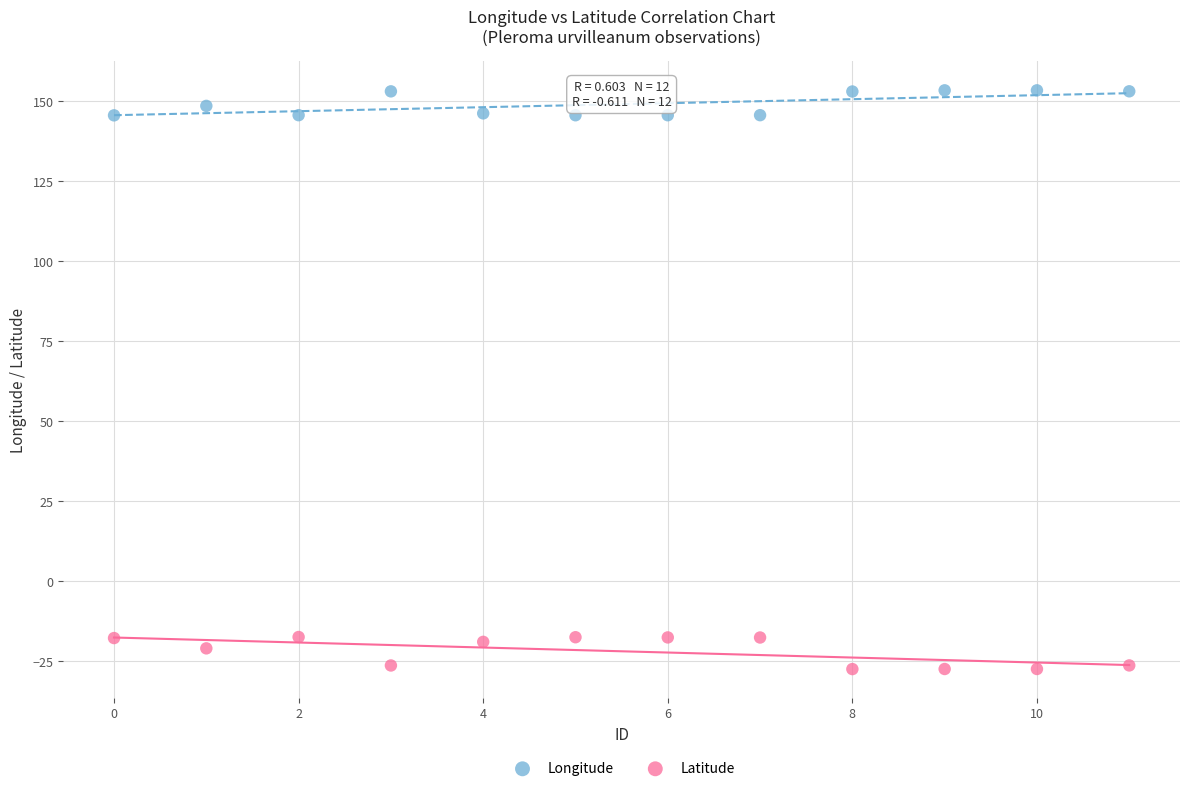

Across all data points, what is the range of Y values (max minus min)?

180.9